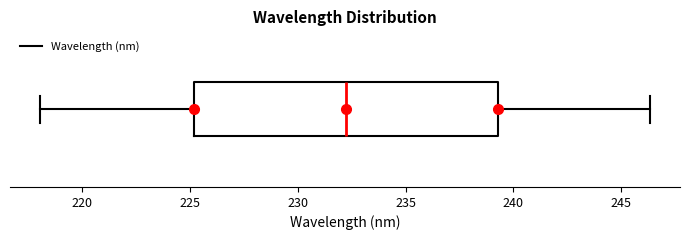

Transcribe this box plot: give where the median line is, the range the box spans, and where the two whiskers end, as read against the x-axis. The values are not printed on the chart, so give them approximately, as read against the axis.

median 232.5, box 225.0 to 239.5, whiskers 218.0 to 246.5